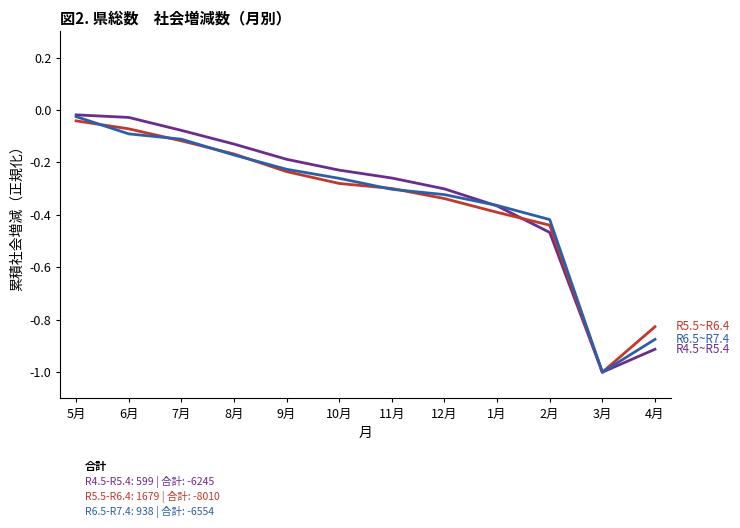

What is the total value across all series at 12月?

-1.0